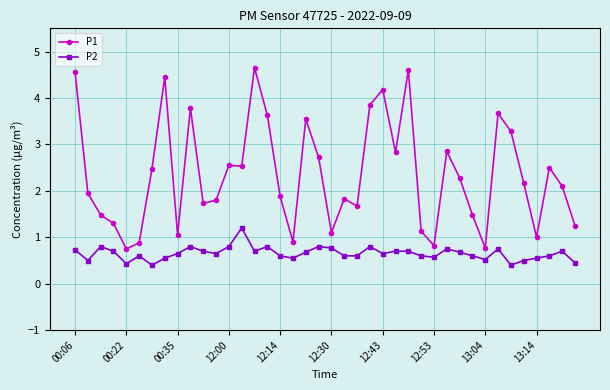

True or false: P2 has more than 1 interior local peaks.

True